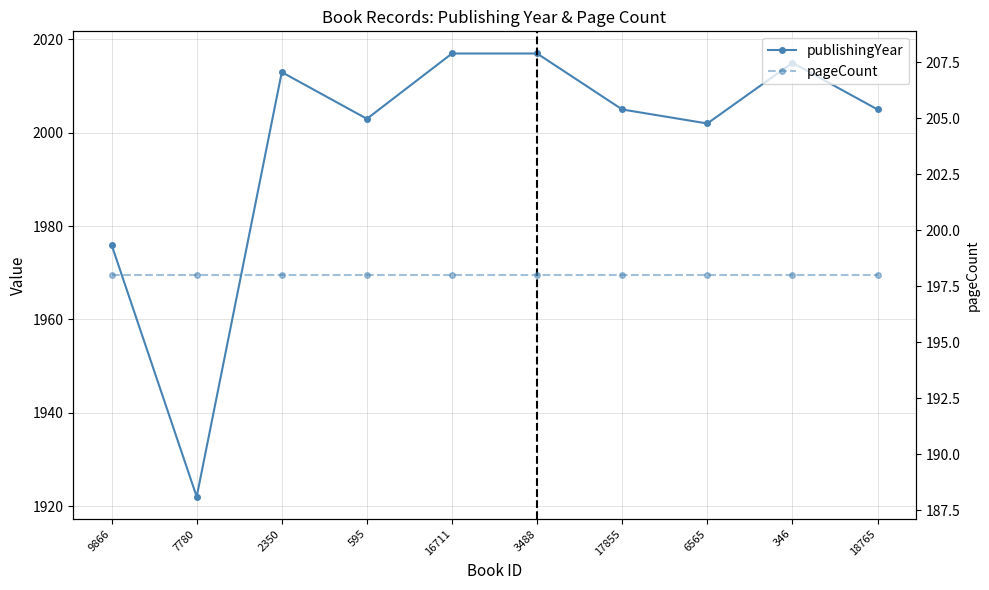

What is the spread (max minus min) of values at 17855?

1807